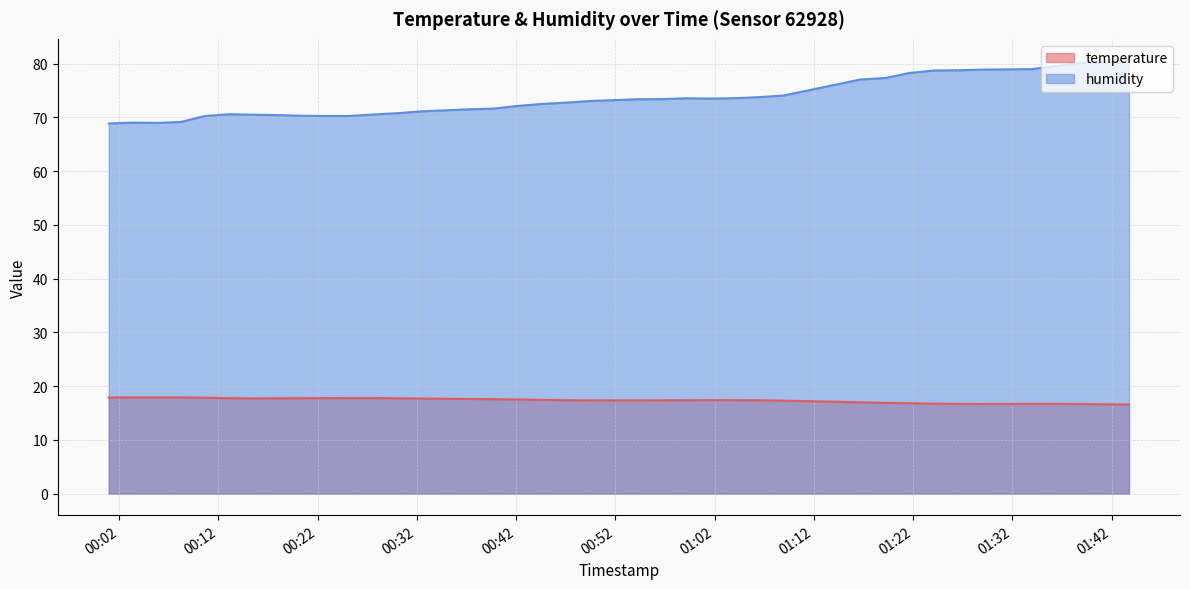

At which category does temperature reach its first local valley?

2023-08-12T00:15:28